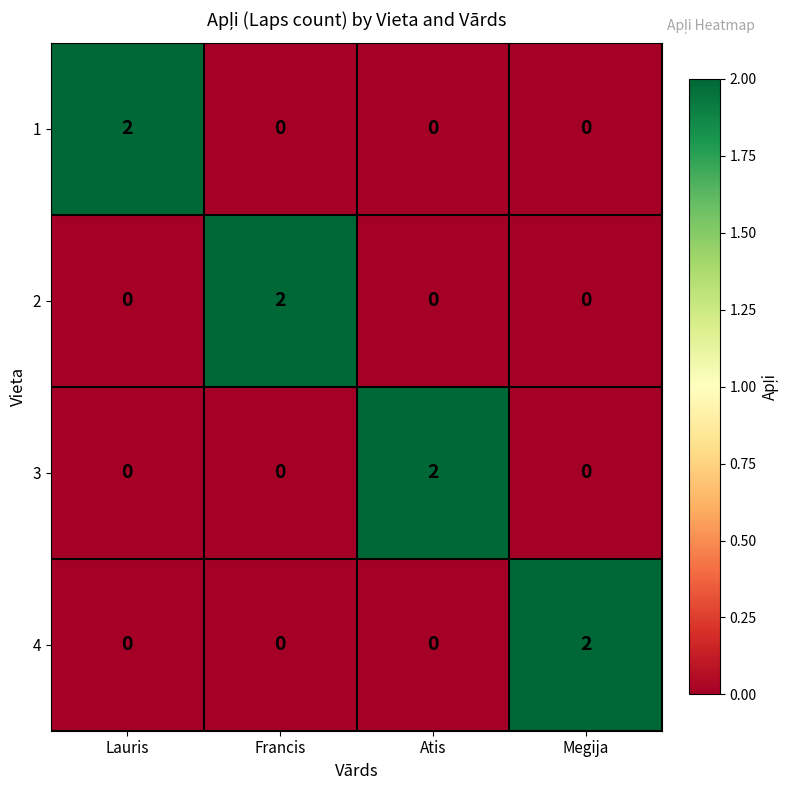

What is the total value across all series at Francis?

2